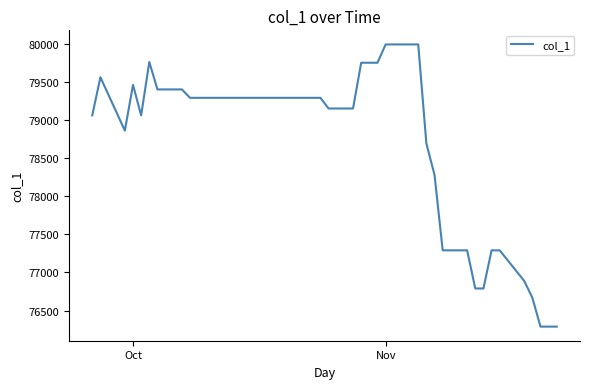

What is the difference between the maximum and minimum values?

3700